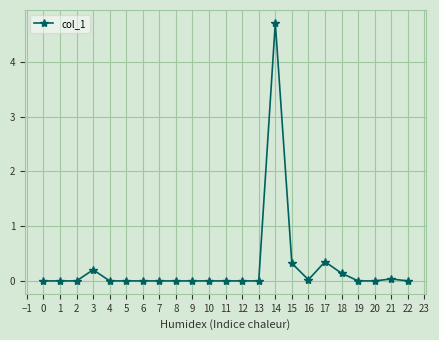

True or false: the data has more than 0 interior local peaks.

True